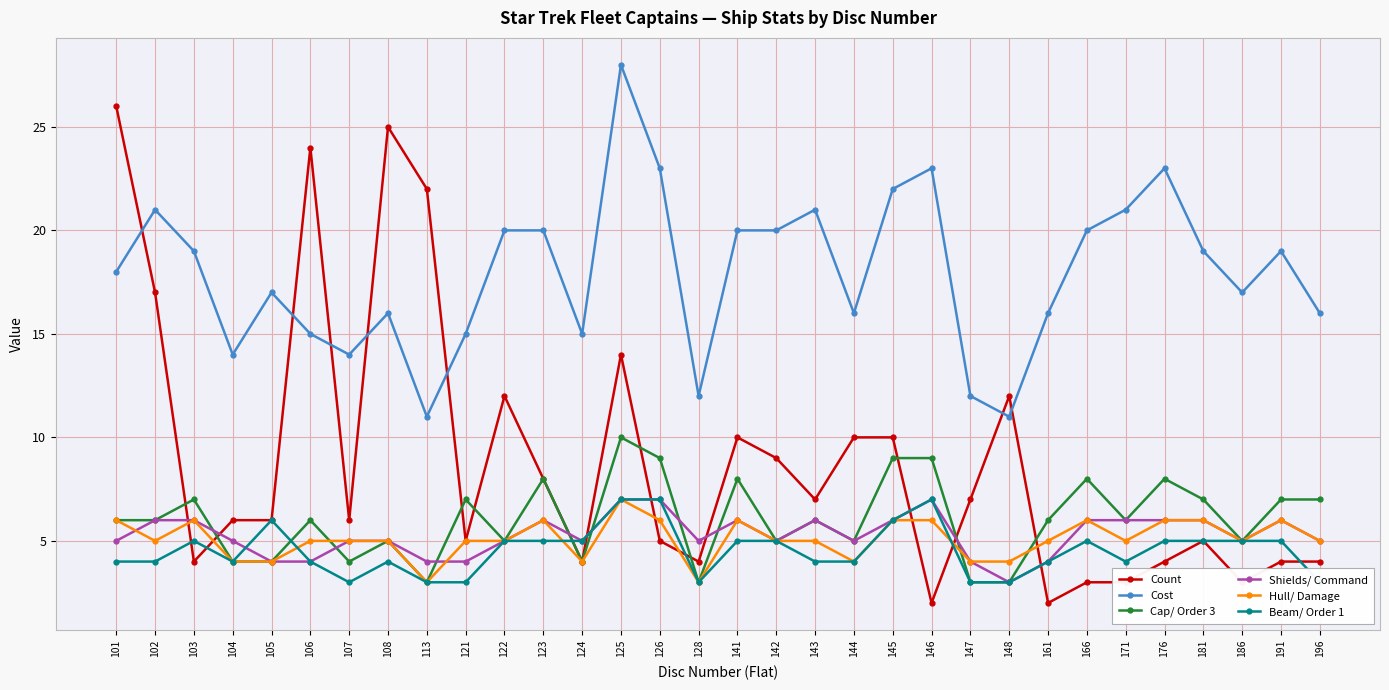

True or false: Cap/ Order 3 has a value of 7 at 191.

True